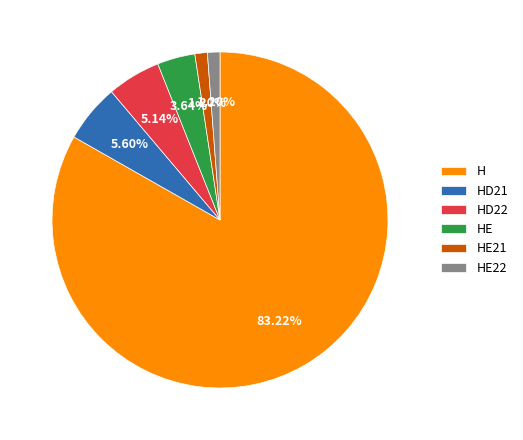

Between HD22 and HE21, which is larger?

HD22